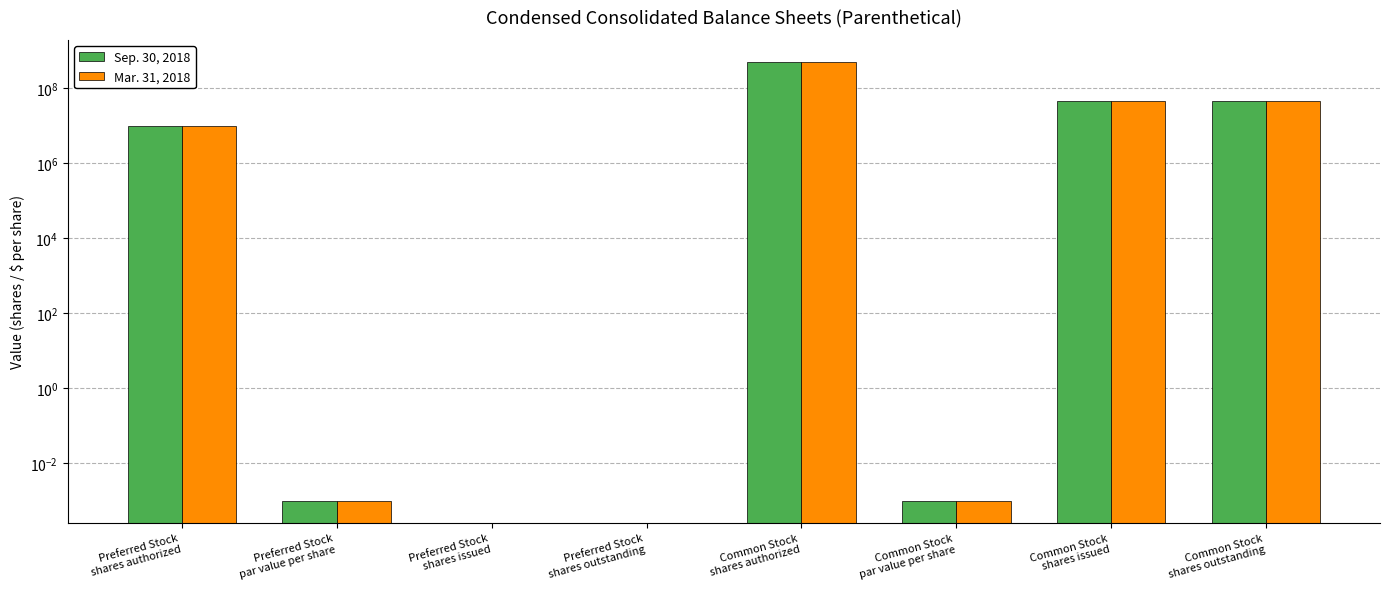

List the series in order of their overall mean, highest first.

Sep. 30, 2018, Mar. 31, 2018